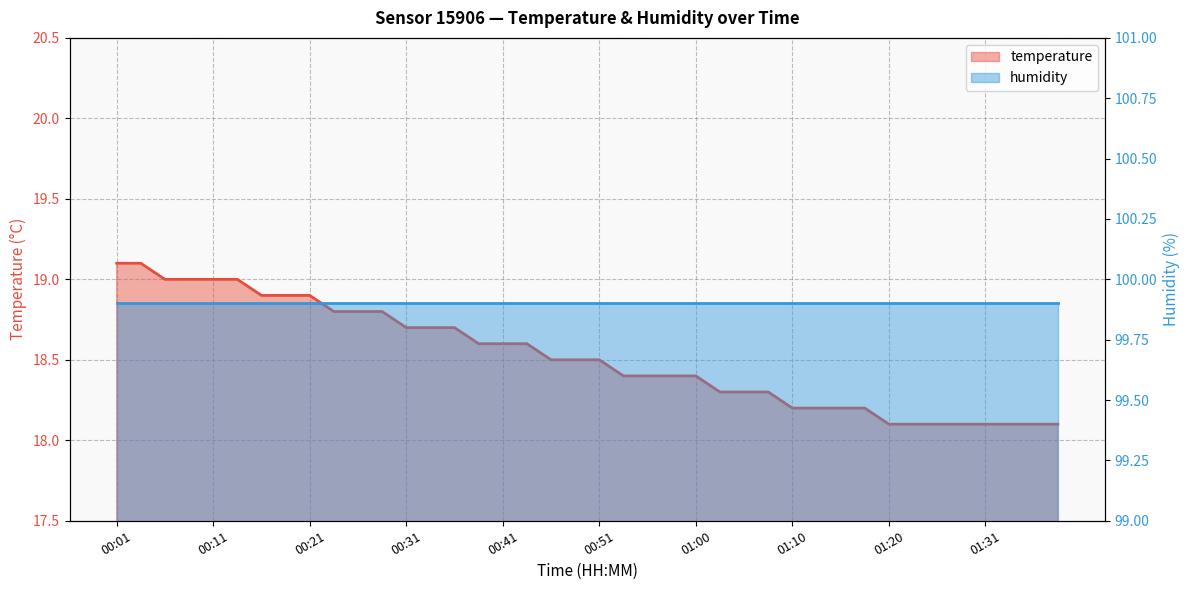

Approximately how many times larger is the value at 00:28 compared to 00:48?

1.0